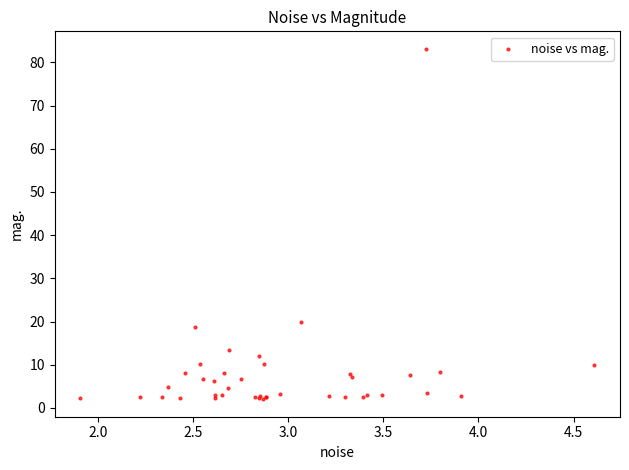

What Y value in the scatter plot is closest to 42?

19.9